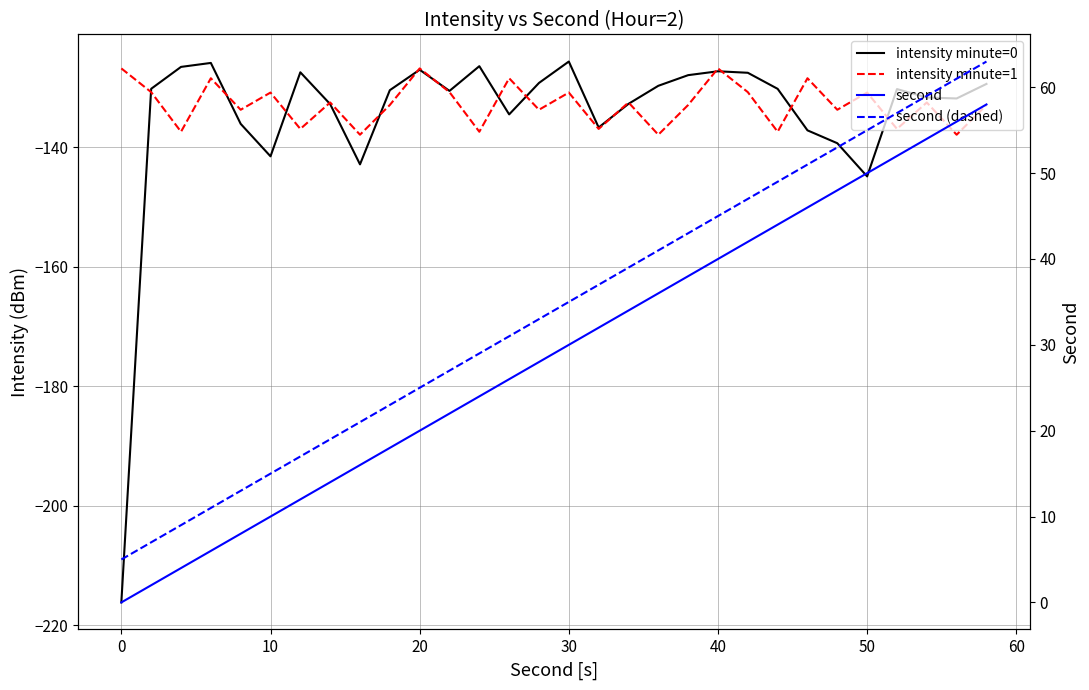

What are all the series names shown in the legend?

intensity minute=0, intensity minute=1, second, second (dashed)